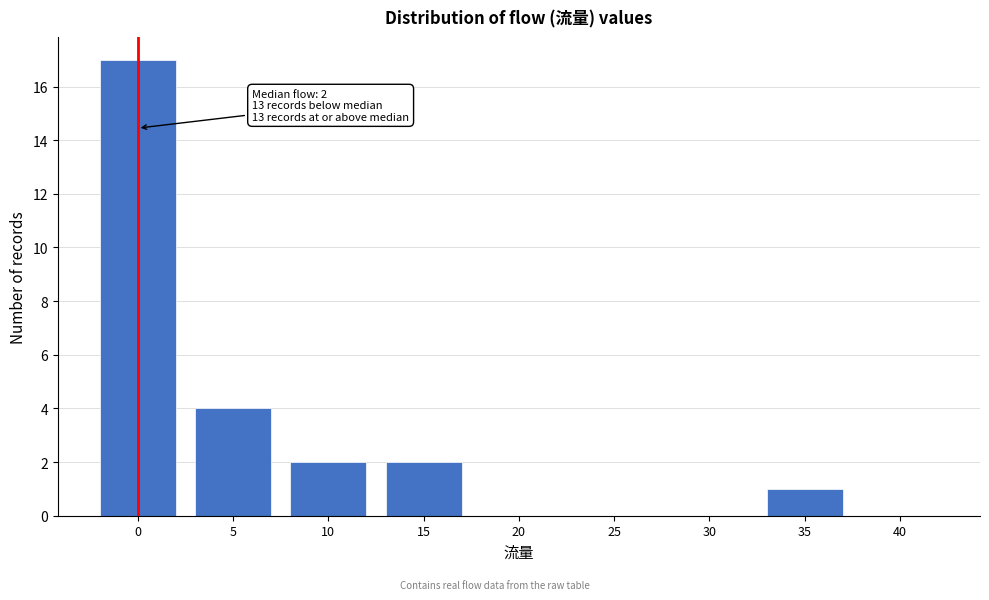

Reading right to left, list all the values displayed in this chart.

40=0	35=1	30=0	25=0	20=0	15=2	10=2	5=4	0=17